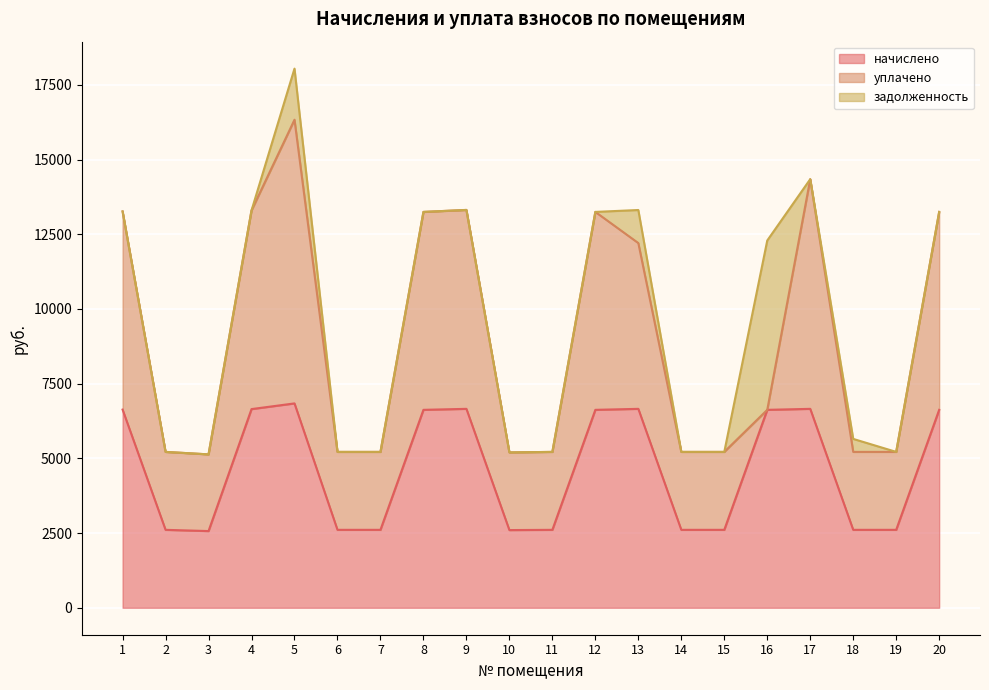

Where is the first local maximum for начислено?

5